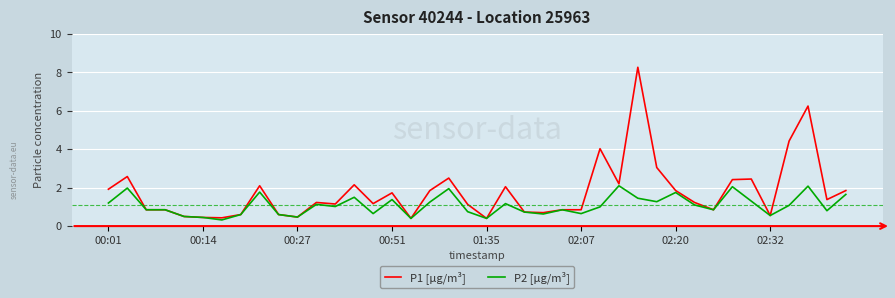

What is the difference between the maximum and second lowest values in the P1 [µg/m³] series?

7.9